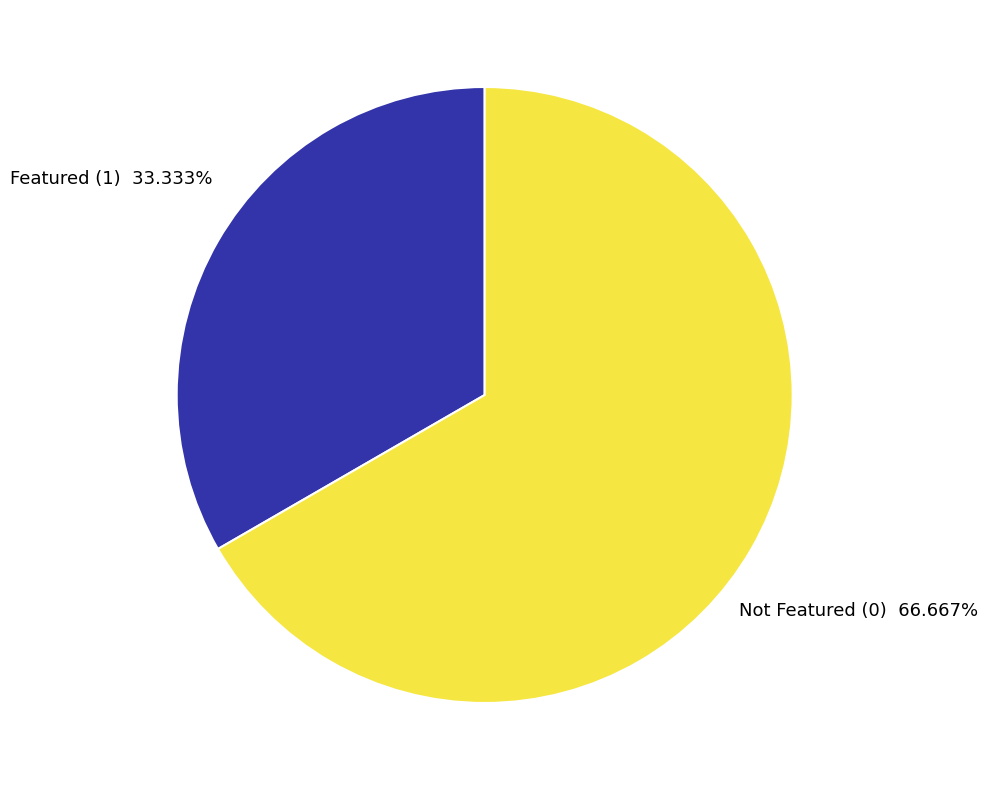

Do Not Featured (0) and Featured (1) together represent more than half of the pie?

Yes